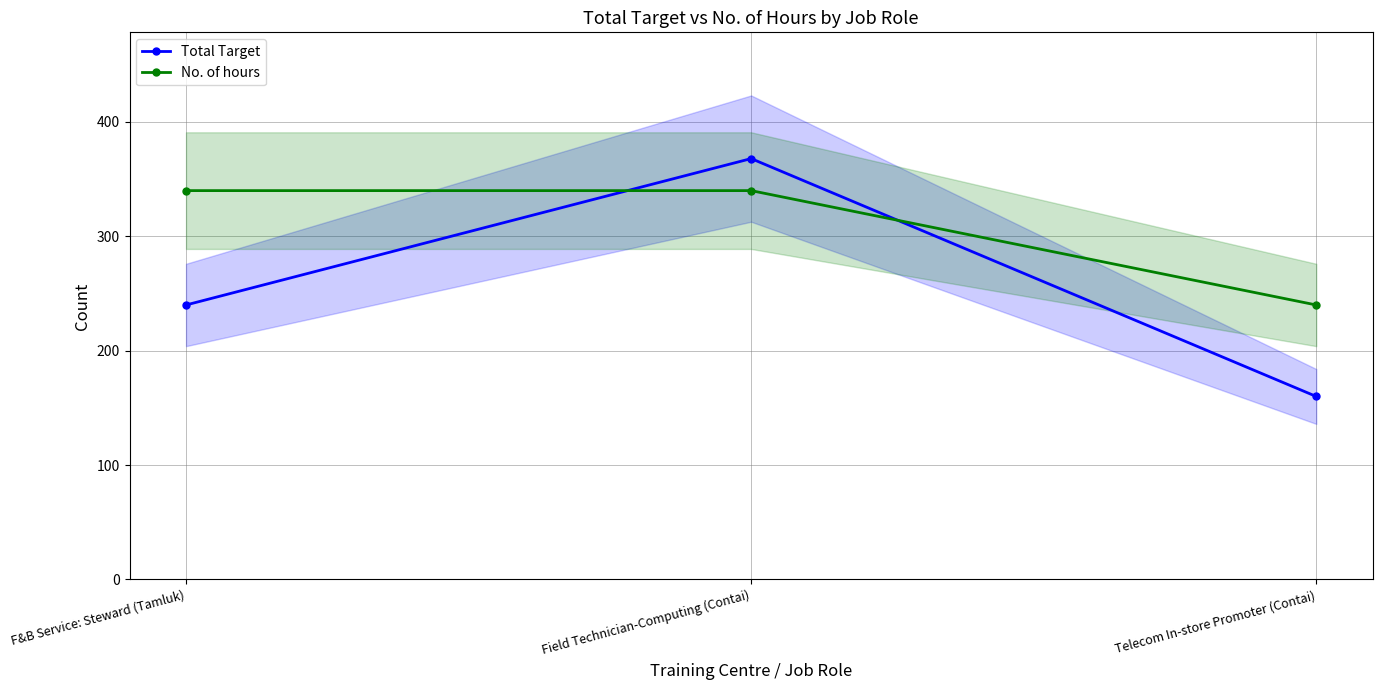

List the series in order of their peak value, lowest first.

No. of hours, Total Target